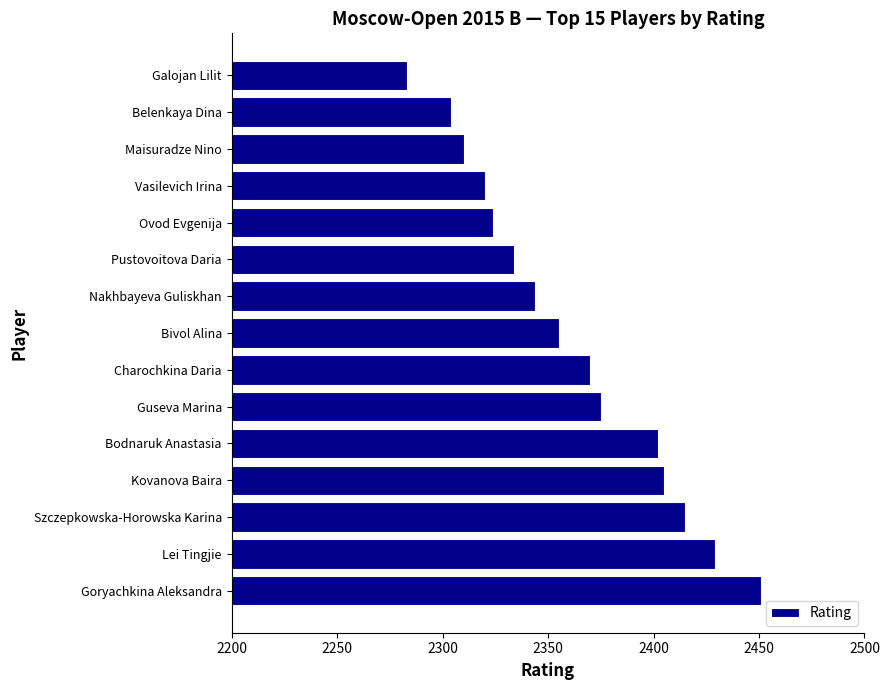

Is it true that the value at Maisuradze Nino is 1157?

False